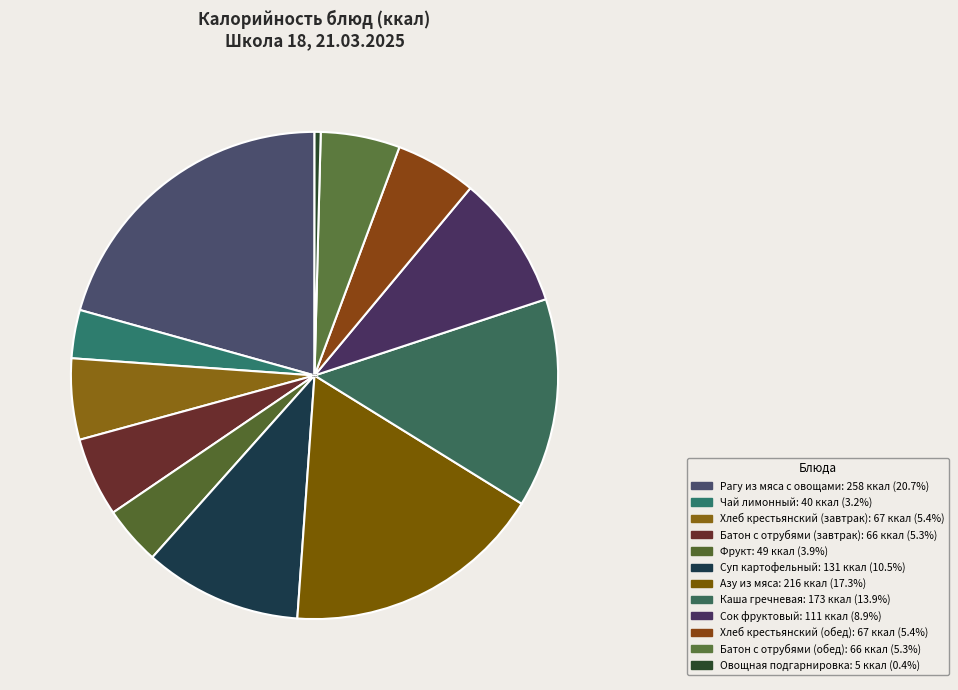

Which slice is the largest?

Рагу из мяса с овощами